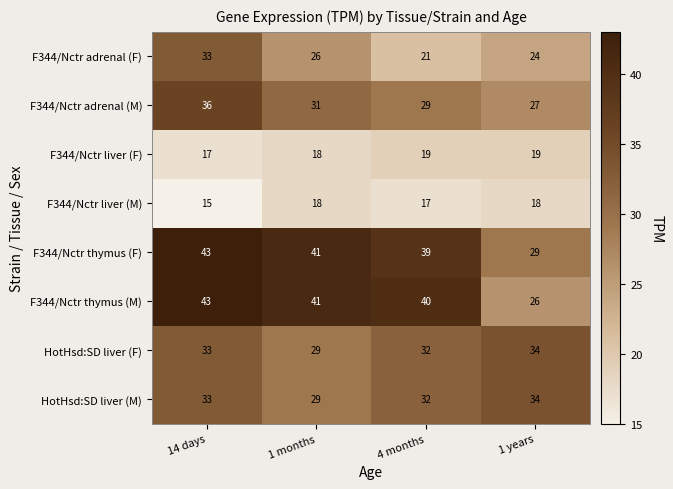

At which category does the chart reach its peak across all series?

14 days